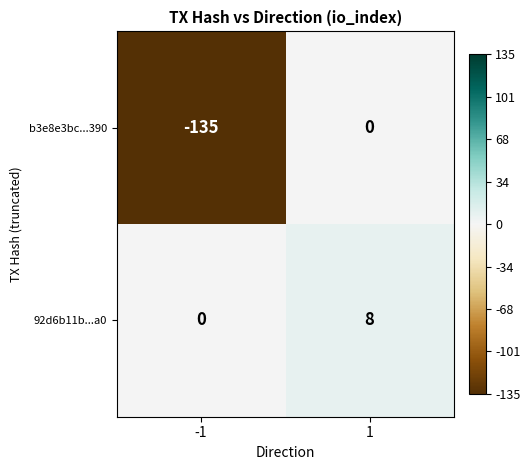

Is it true that b3e8e3bc...390 equals -235 at -1?

False